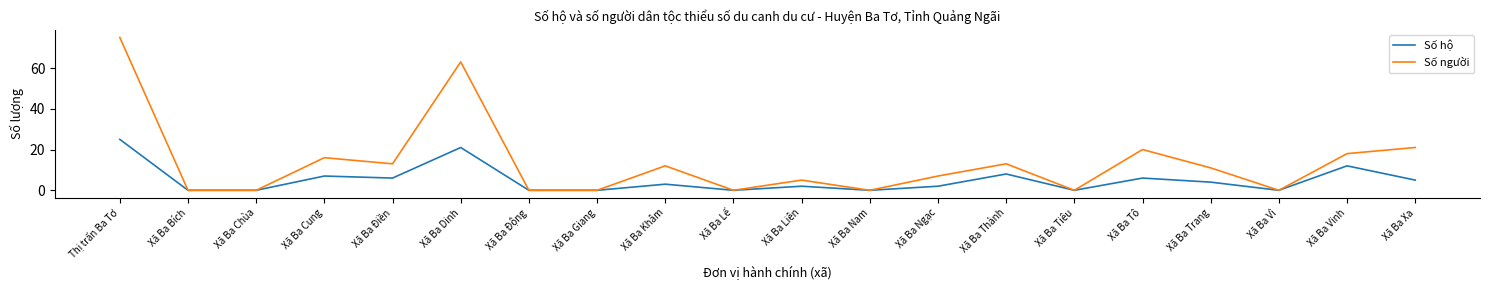

List the series in order of their peak value, lowest first.

Số hộ, Số người